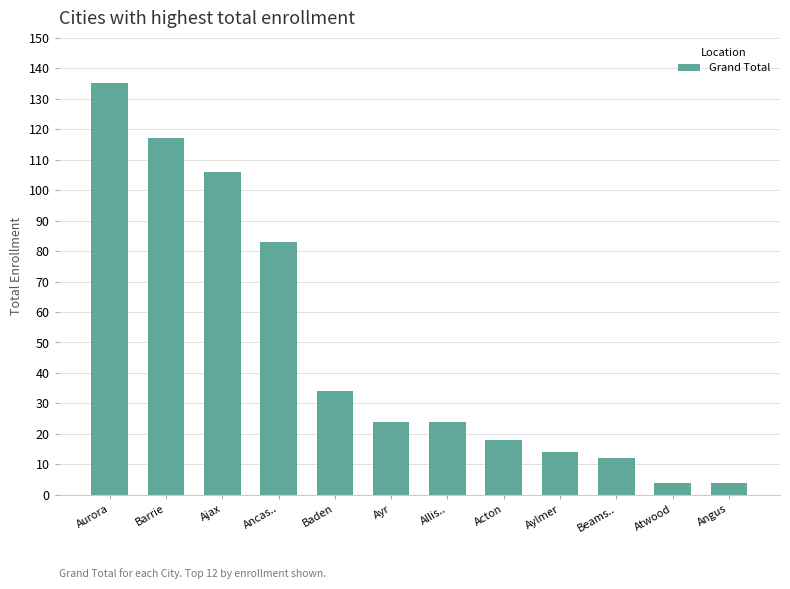

Reading left to right, what are all the values shown in this chart?

Aurora=135	Barrie=117	Ajax=106	Ancas..=83	Baden=34	Ayr=24	Allis..=24	Acton=18	Aylmer=14	Beams..=12	Atwood=4	Angus=4